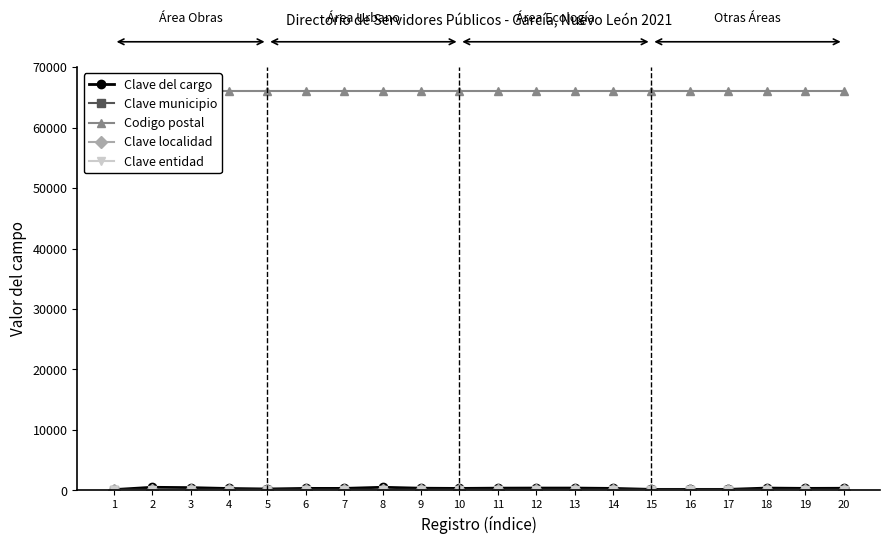

Which has a higher value, 15 or 2?

2